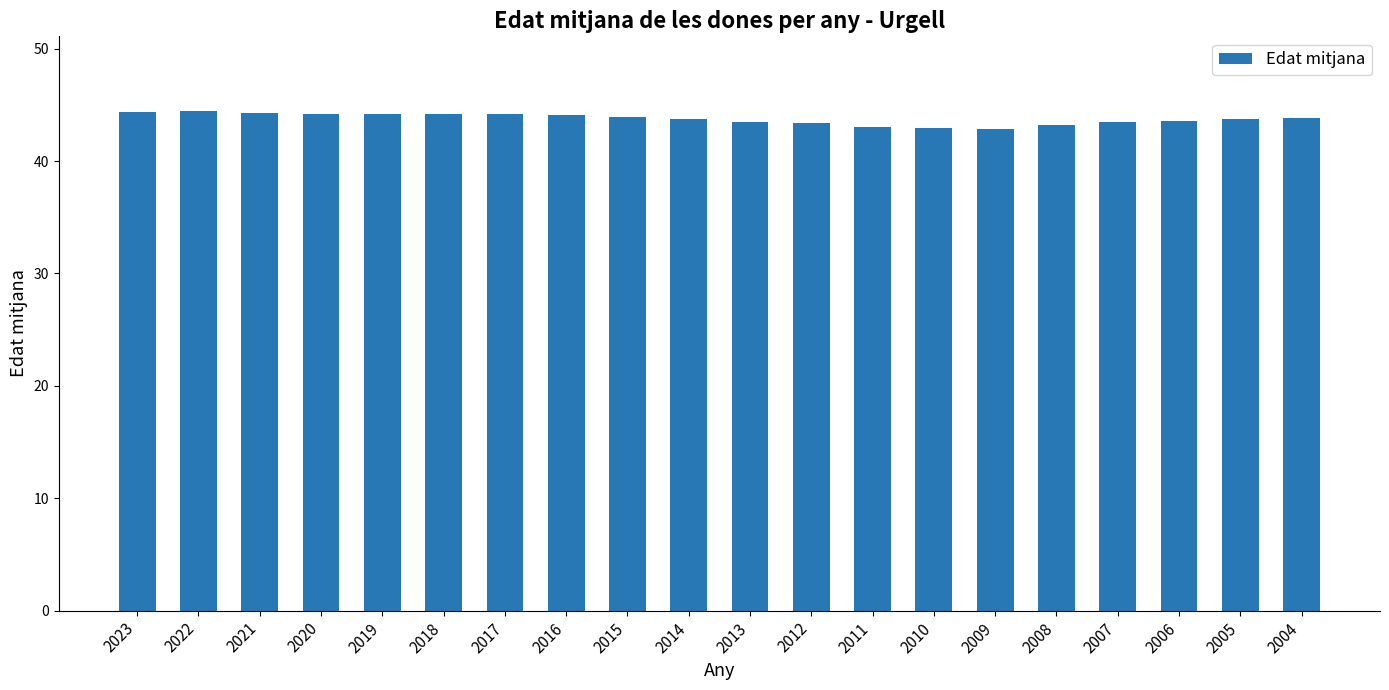

What is the approximate value at 2022?

44.4